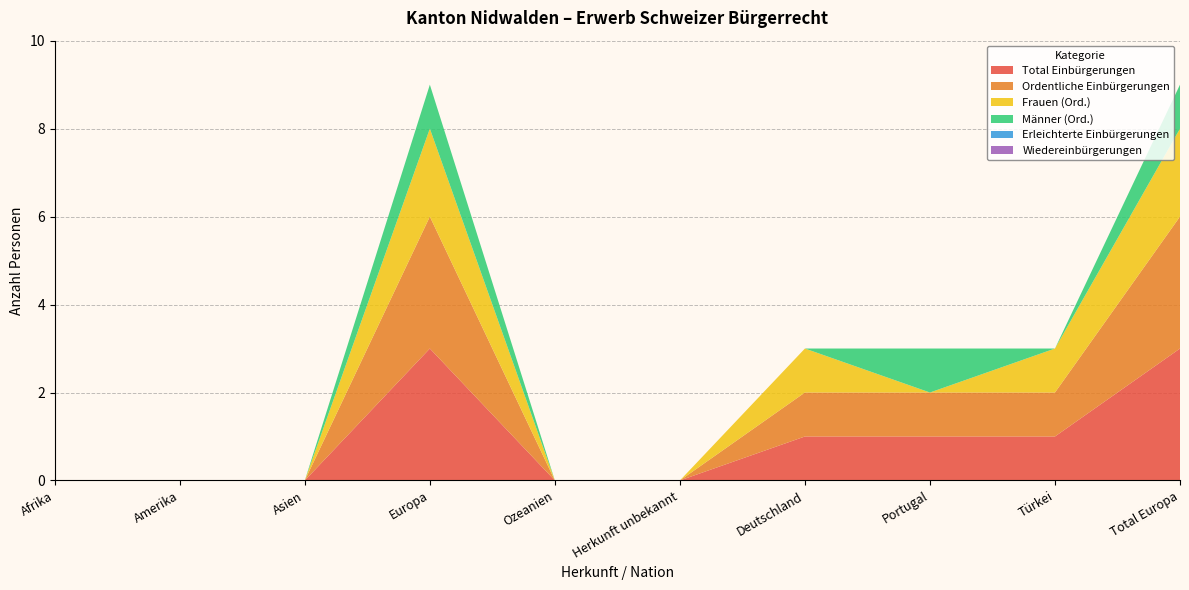

Reading left to right, extract all data points from this chart.

Total Einbürgerungen: 0	0	0	3	0	0	1	1	1	3
Ordentliche Einbürgerungen: 0	0	0	3	0	0	1	1	1	3
Frauen (Ord.): 0	0	0	2	0	0	1	0	1	2
Männer (Ord.): 0	0	0	1	0	0	0	1	0	1
Erleichterte Einbürgerungen: 0	0	0	0	0	0	0	0	0	0
Wiedereinbürgerungen: 0	0	0	0	0	0	0	0	0	0